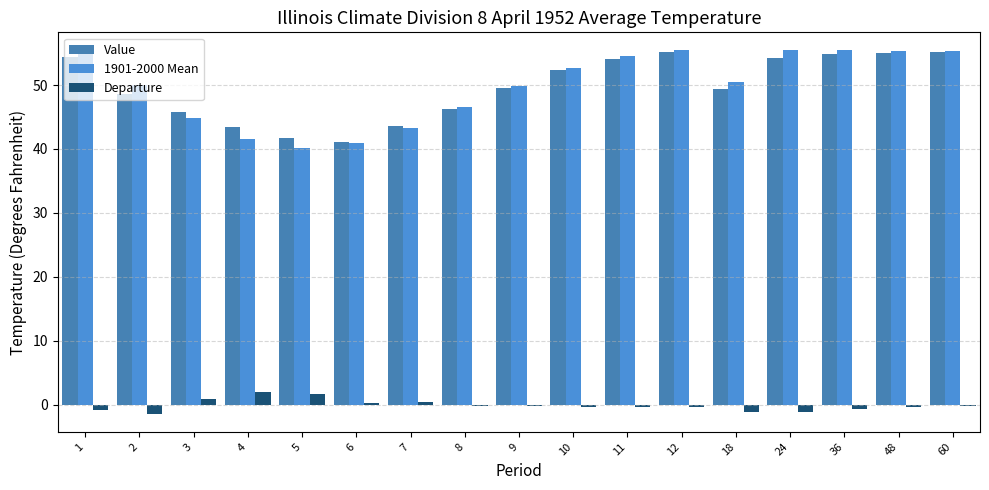

Reading right to left, list all the values displayed in this chart.

Value: 55.1	55.0	54.8	54.2	49.4	55.1	54.1	52.3	49.6	46.3	43.6	41.1	41.7	43.5	45.8	48.6	54.4
1901-2000 Mean: 55.3	55.3	55.4	55.4	50.5	55.4	54.5	52.6	49.8	46.5	43.2	40.9	40.1	41.5	44.9	50.0	55.3
Departure: -0.2	-0.3	-0.6	-1.2	-1.1	-0.3	-0.4	-0.3	-0.2	-0.2	0.4	0.2	1.6	2.0	0.9	-1.4	-0.9